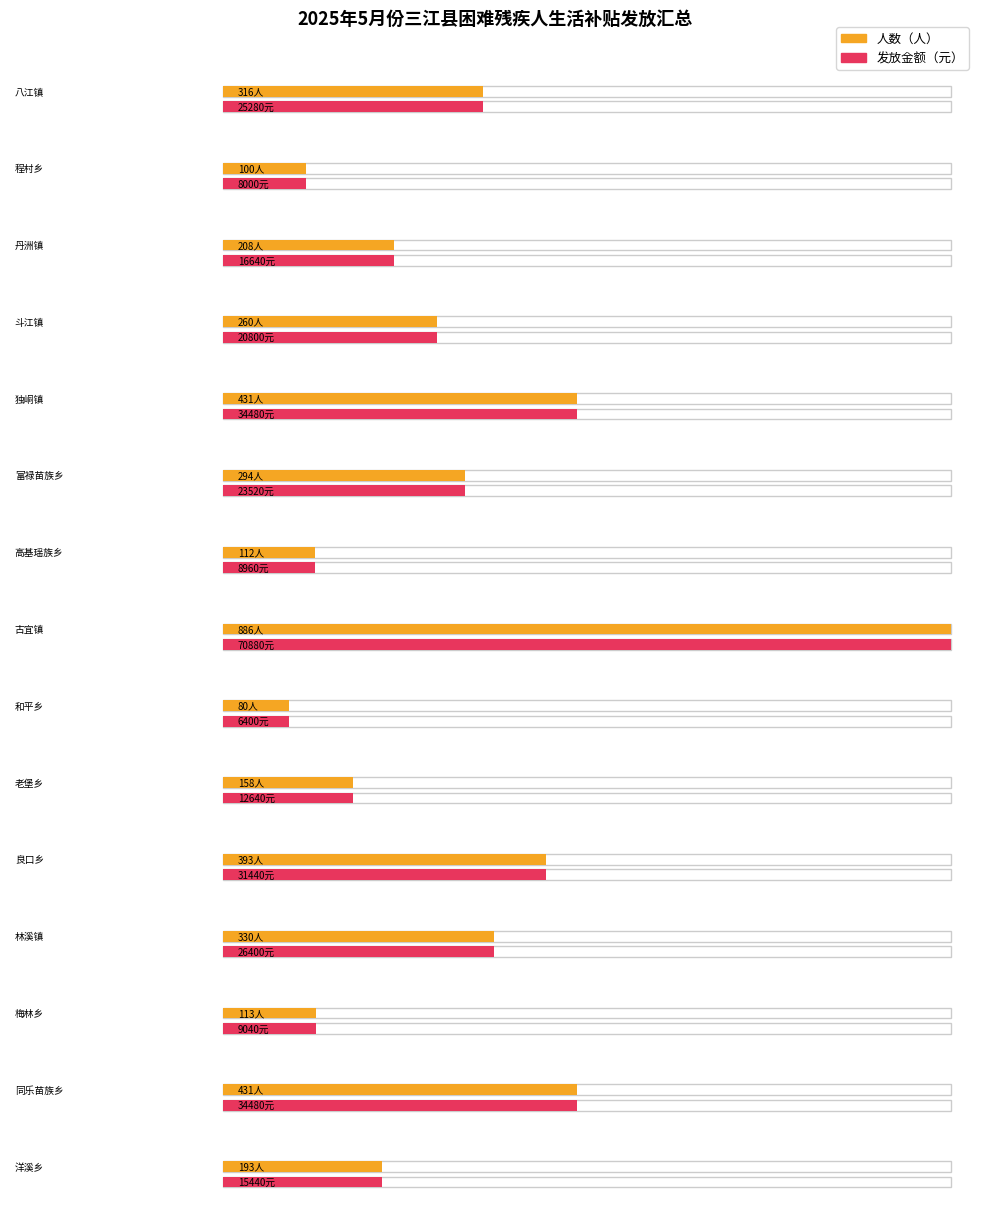

Rank the series by their maximum value, from highest to lowest.

发放金额（元）, 人数（人）